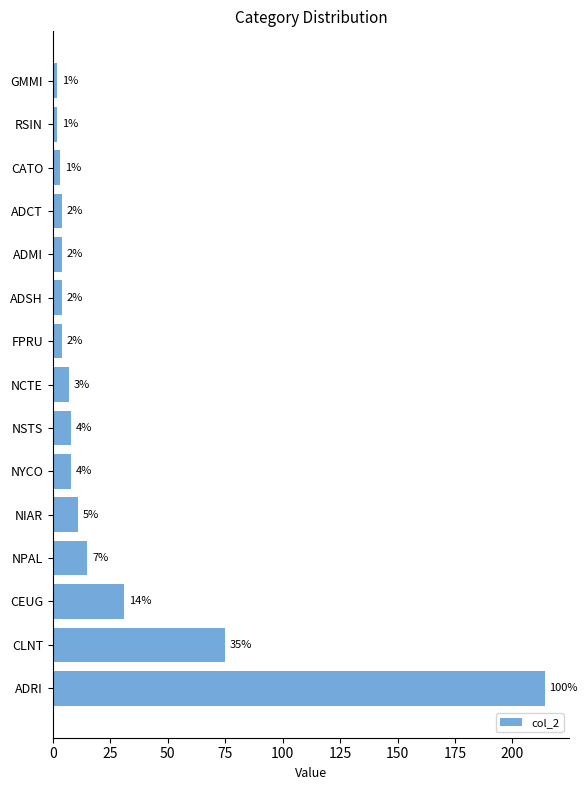

The value at GMMI is 2. True or false?

True